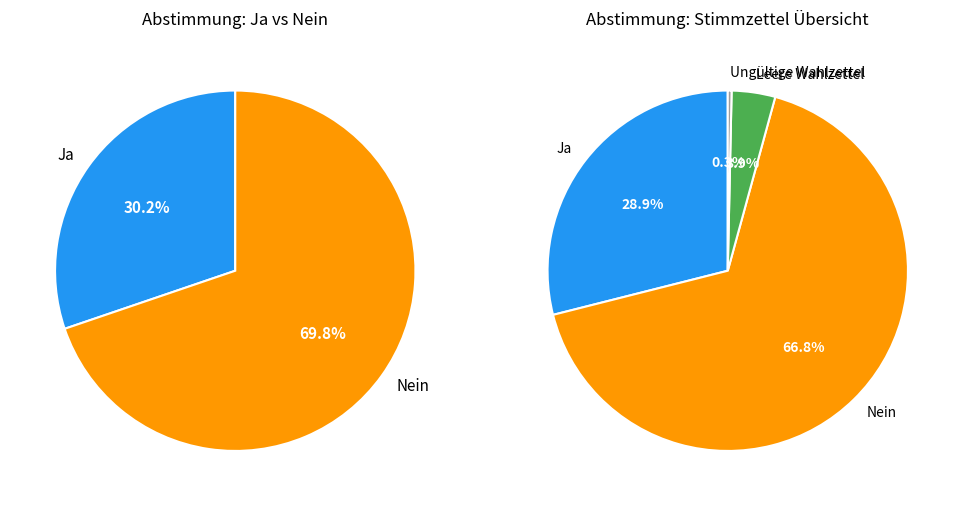

True or false: Leere Wahlzettel accounts for 1% of the total.

False